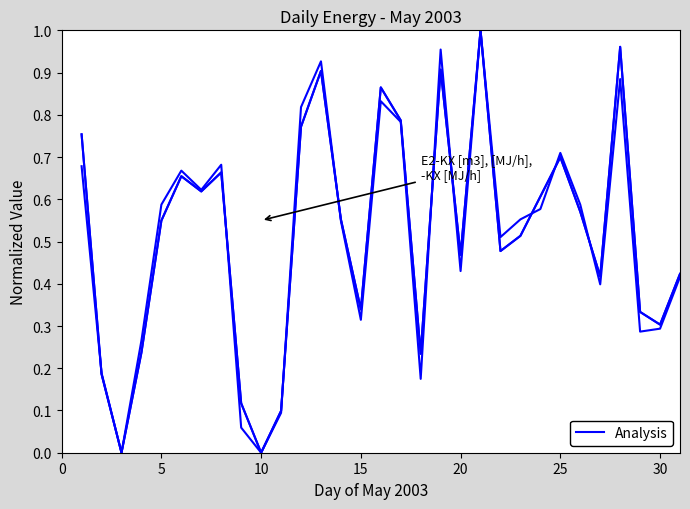

Is this an area chart (filled region under the line)?

No